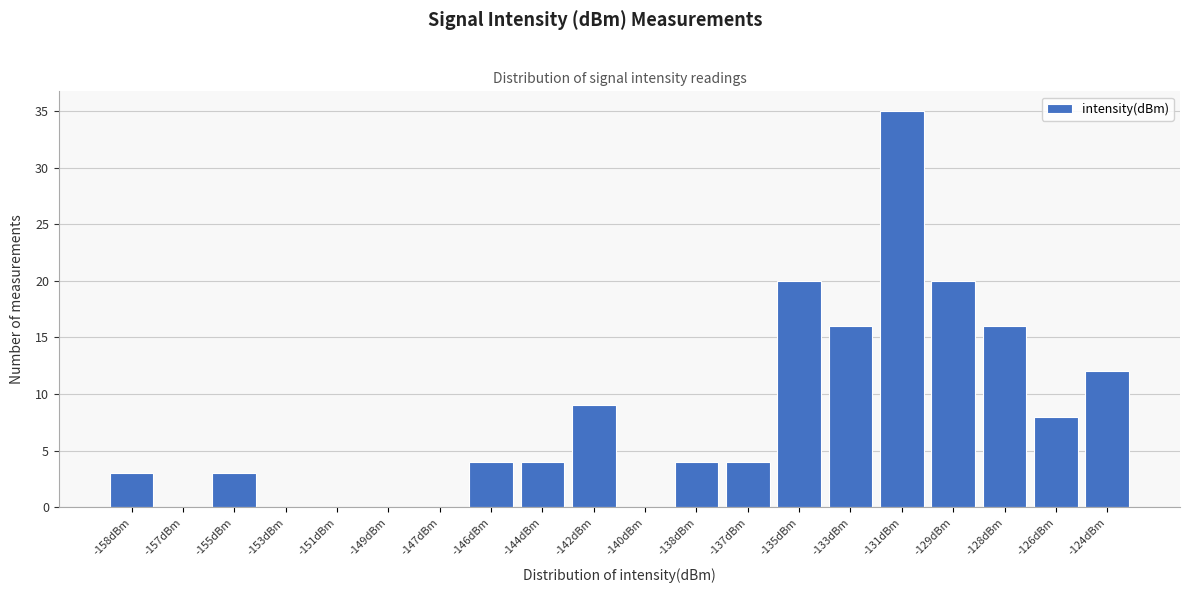

Reading right to left, extract all data points from this chart.

-124dBm=12	-126dBm=8	-128dBm=16	-129dBm=20	-131dBm=35	-133dBm=16	-135dBm=20	-137dBm=4	-138dBm=4	-140dBm=0	-142dBm=9	-144dBm=4	-146dBm=4	-147dBm=0	-149dBm=0	-151dBm=0	-153dBm=0	-155dBm=3	-157dBm=0	-158dBm=3